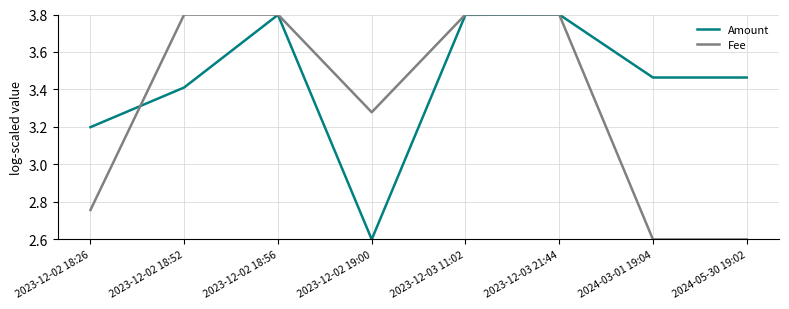

Where does the Fee series first go above 3?

2023-12-02 18:52